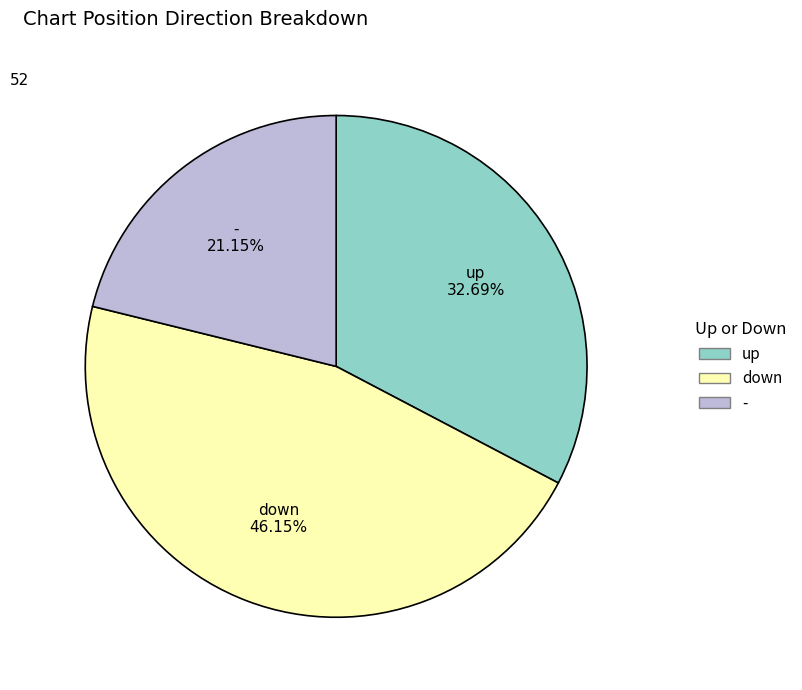

Do up and down together represent more than half of the pie?

Yes